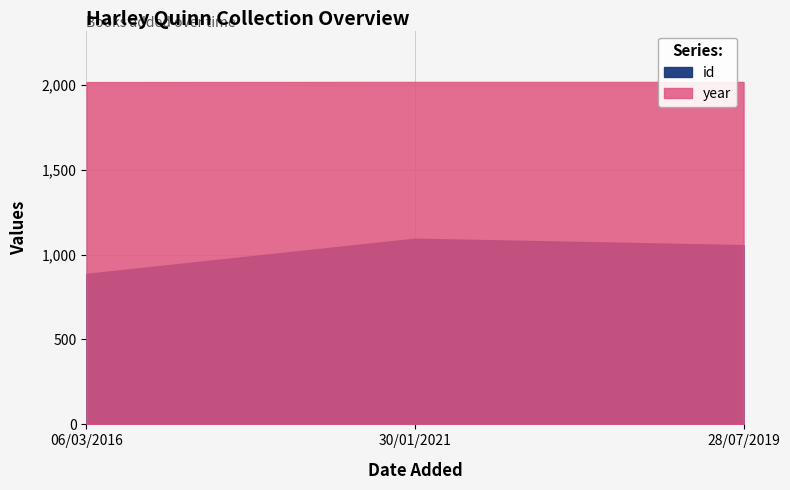

Rank the series by their maximum value, from highest to lowest.

year, id